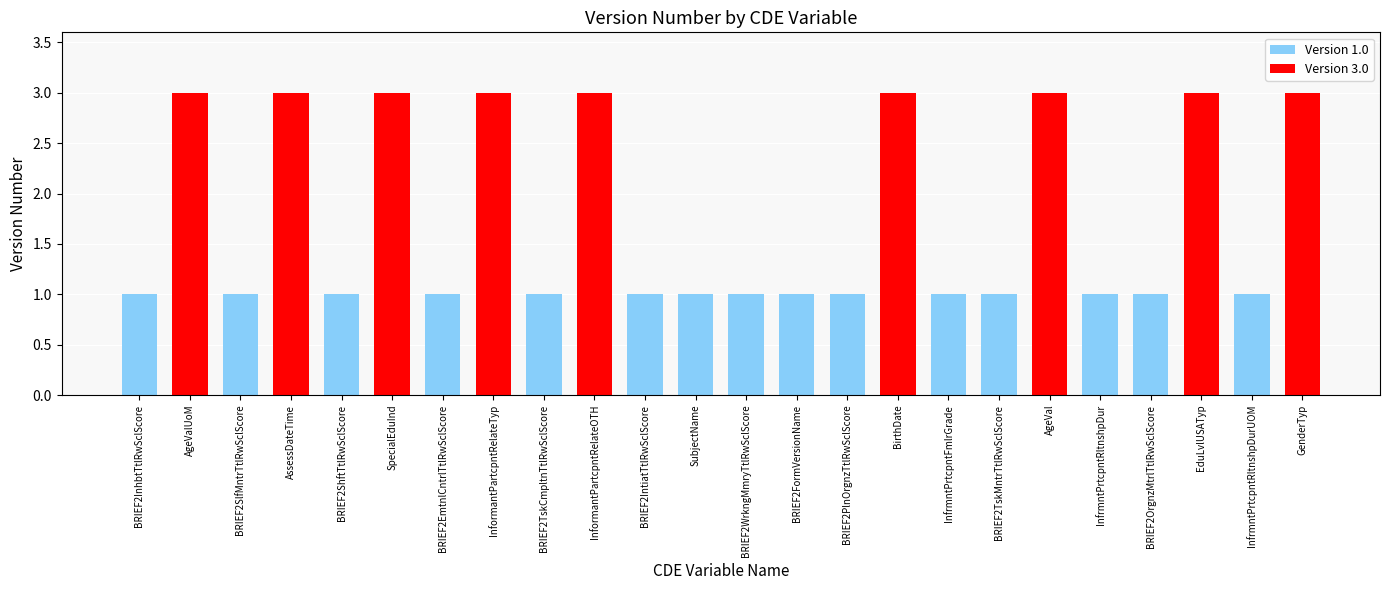

What is the change in value from SpecialEduInd to InfrmntPrtcpntFmlrGrade?

-2